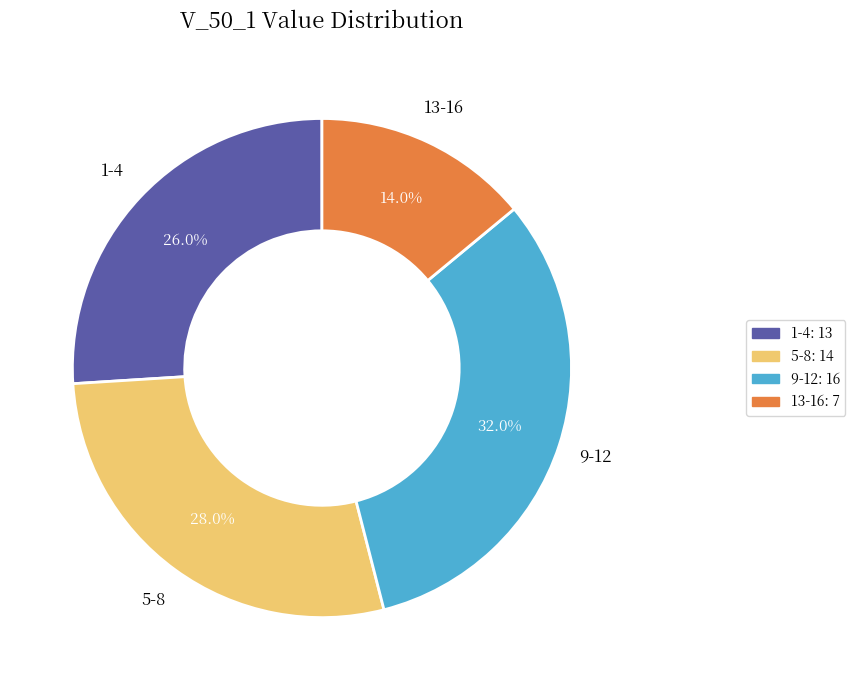

Is there any slice that represents more than half of the pie?

No